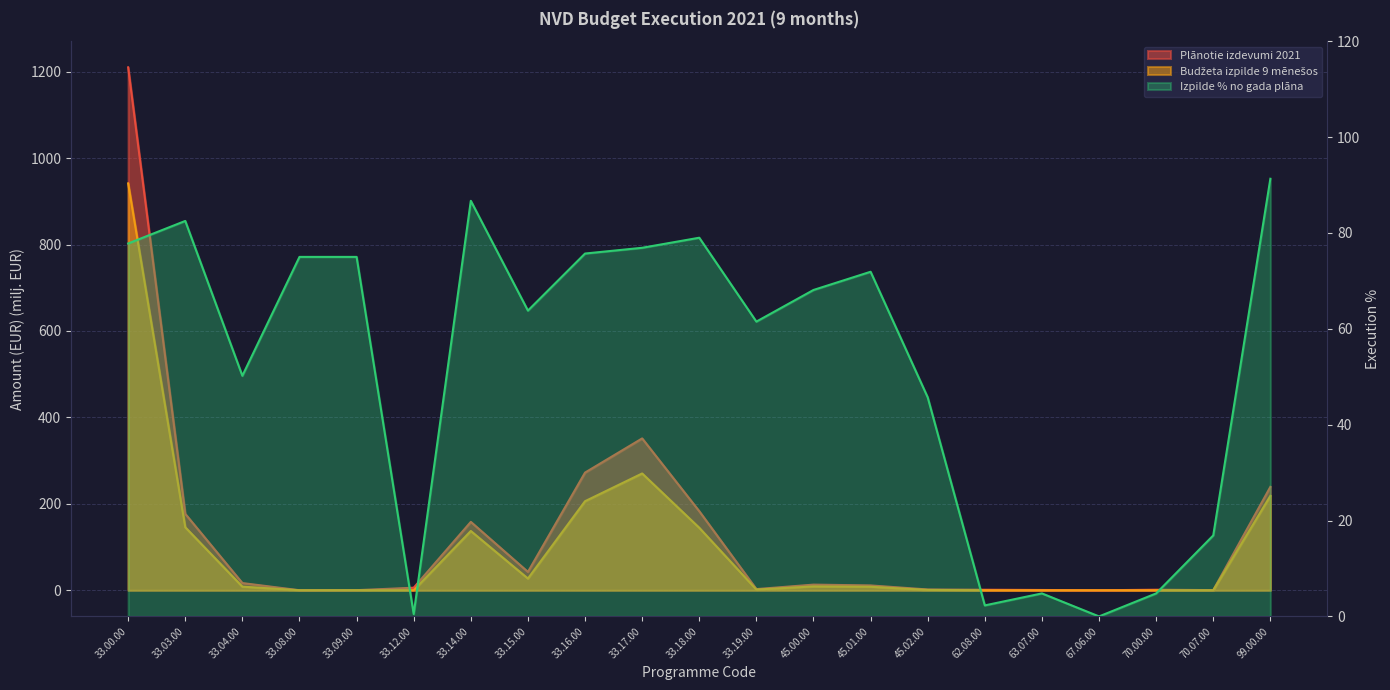

How many values in the Plānotie izdevumi 2021 series are below 11?

10